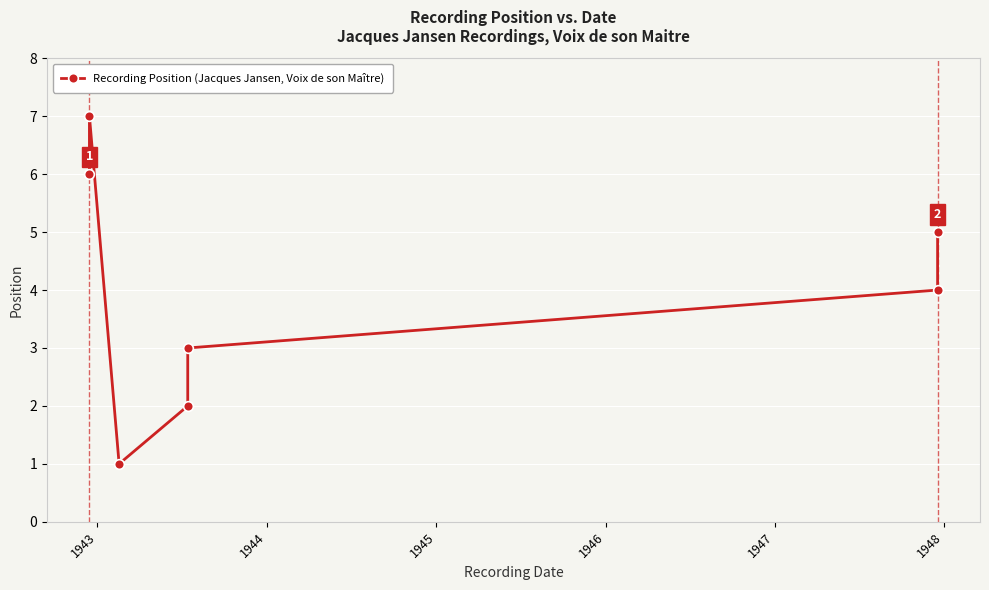

How many interior local peaks (higher than both neighbors) does the data have?

1